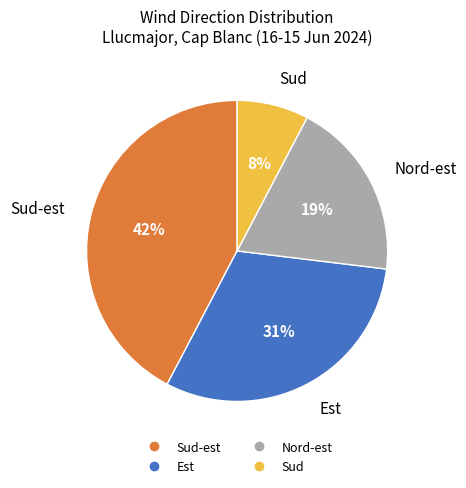

How many segments does this pie chart have?

4